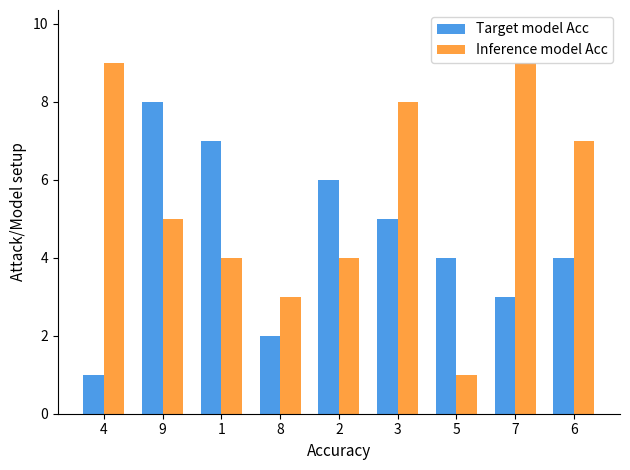

What position from the left is 3?

6